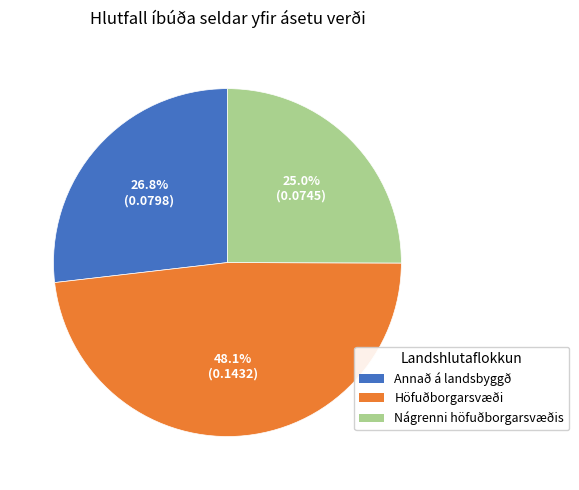

What percentage is the Annað á landsbyggð slice, to the nearest percent?

27%